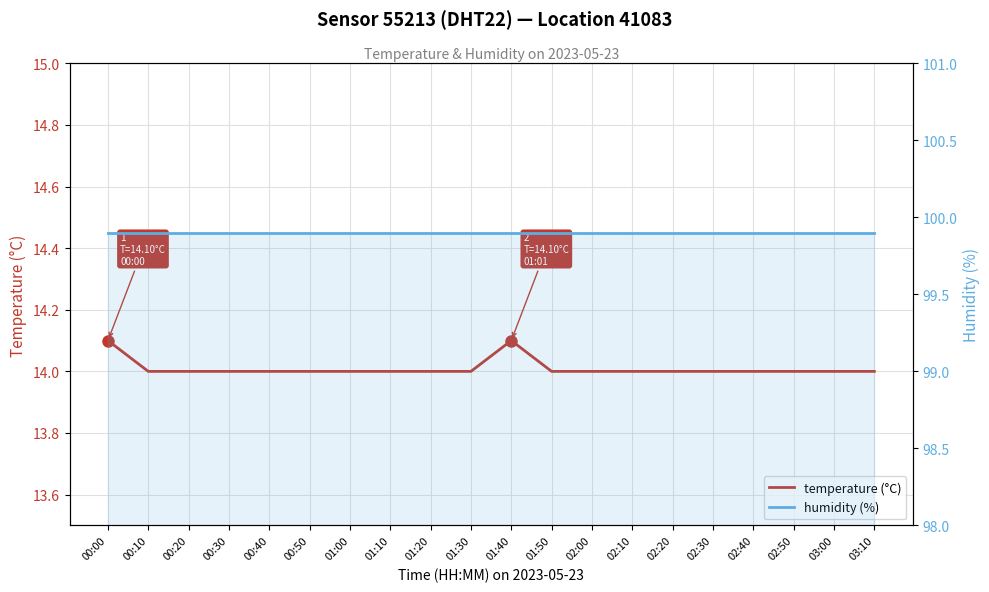

The humidity (%) series shows 172.7 at 00:40. True or false?

False